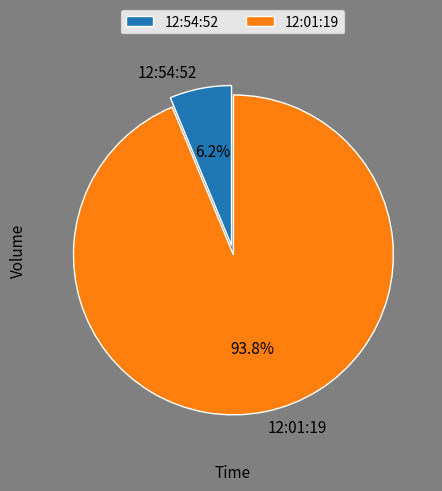

Is there any slice that represents more than half of the pie?

Yes